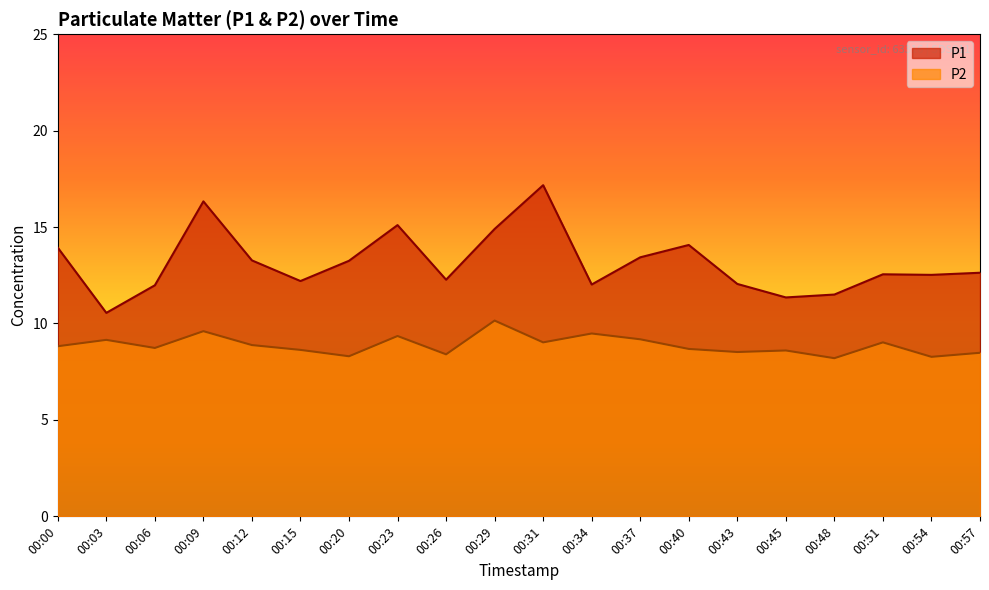

What is the maximum value for P1?

17.2